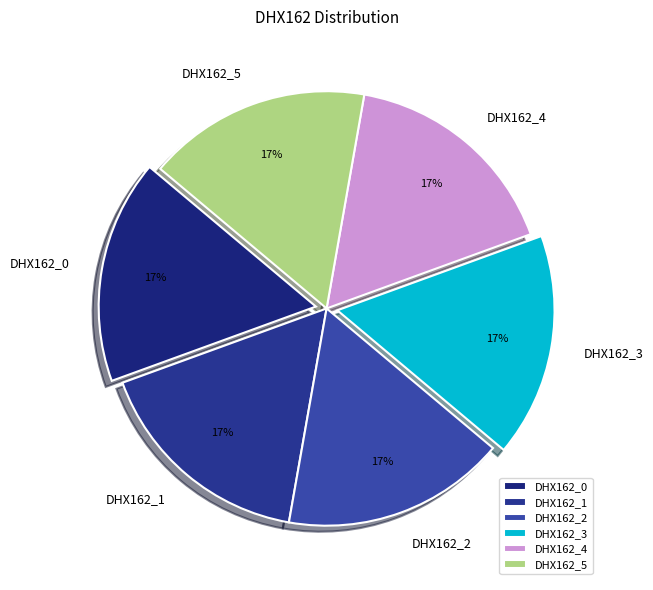

Count the number of slices in the pie.

6